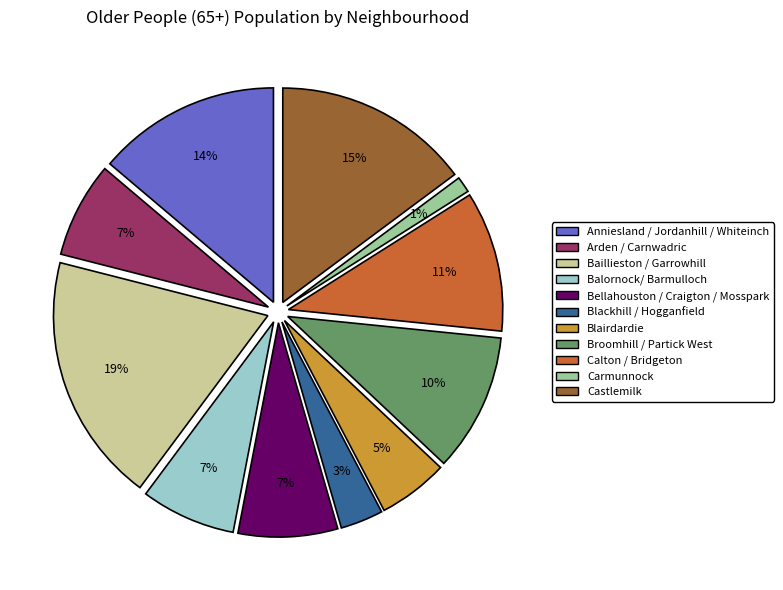

How many segments does this pie chart have?

11